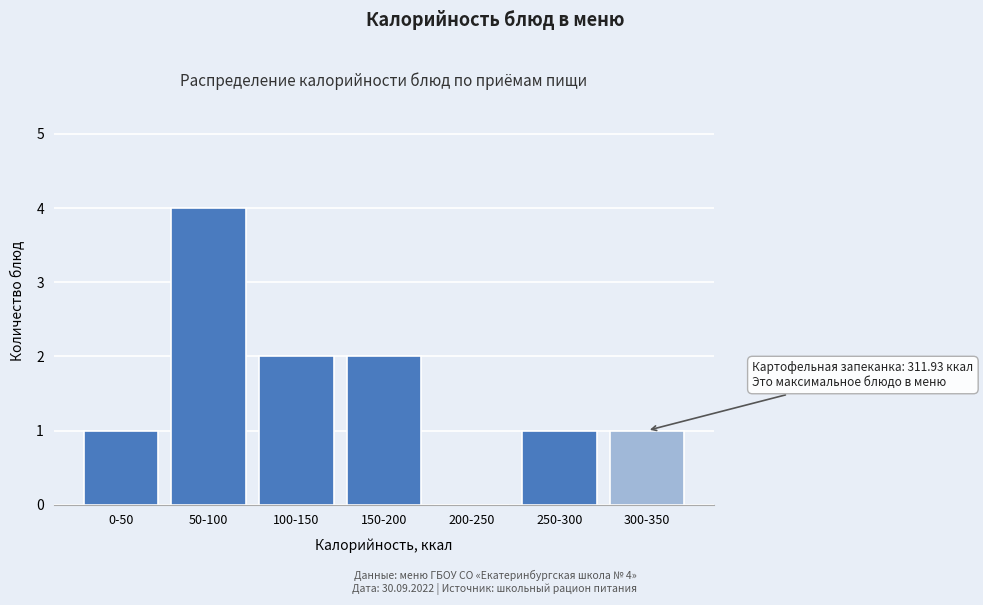

Reading right to left, extract all data points from this chart.

300-350=1	250-300=1	200-250=0	150-200=2	100-150=2	50-100=4	0-50=1